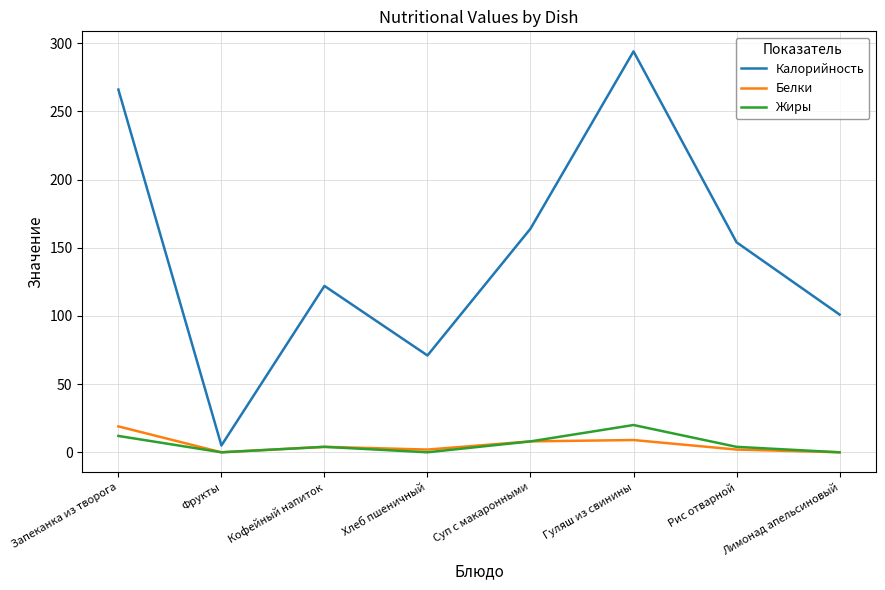

Which series has the largest total across all categories?

Калорийность